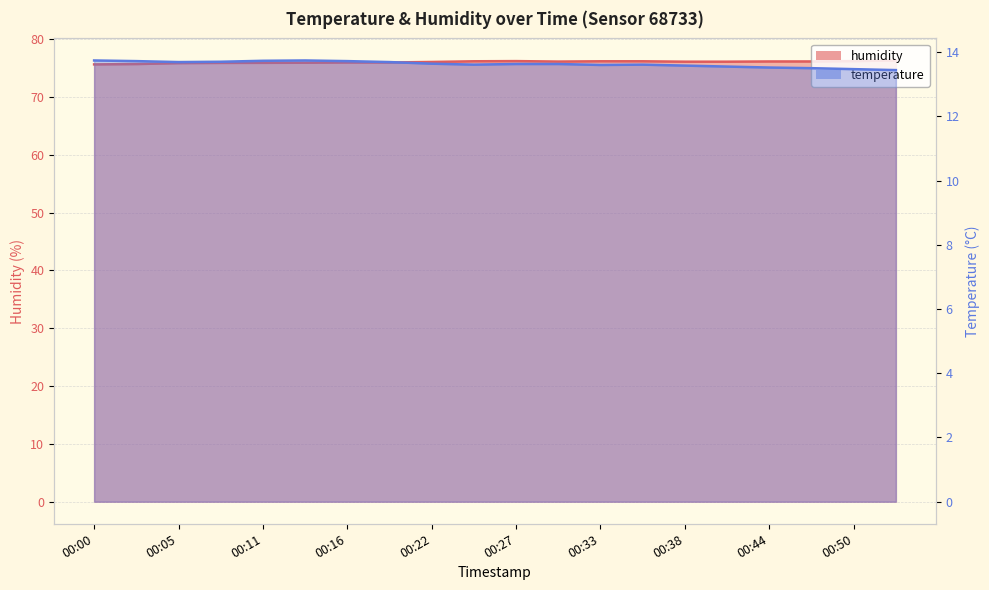

Is the value of temperature at 00:27 greater than the value of humidity at 00:00?

No